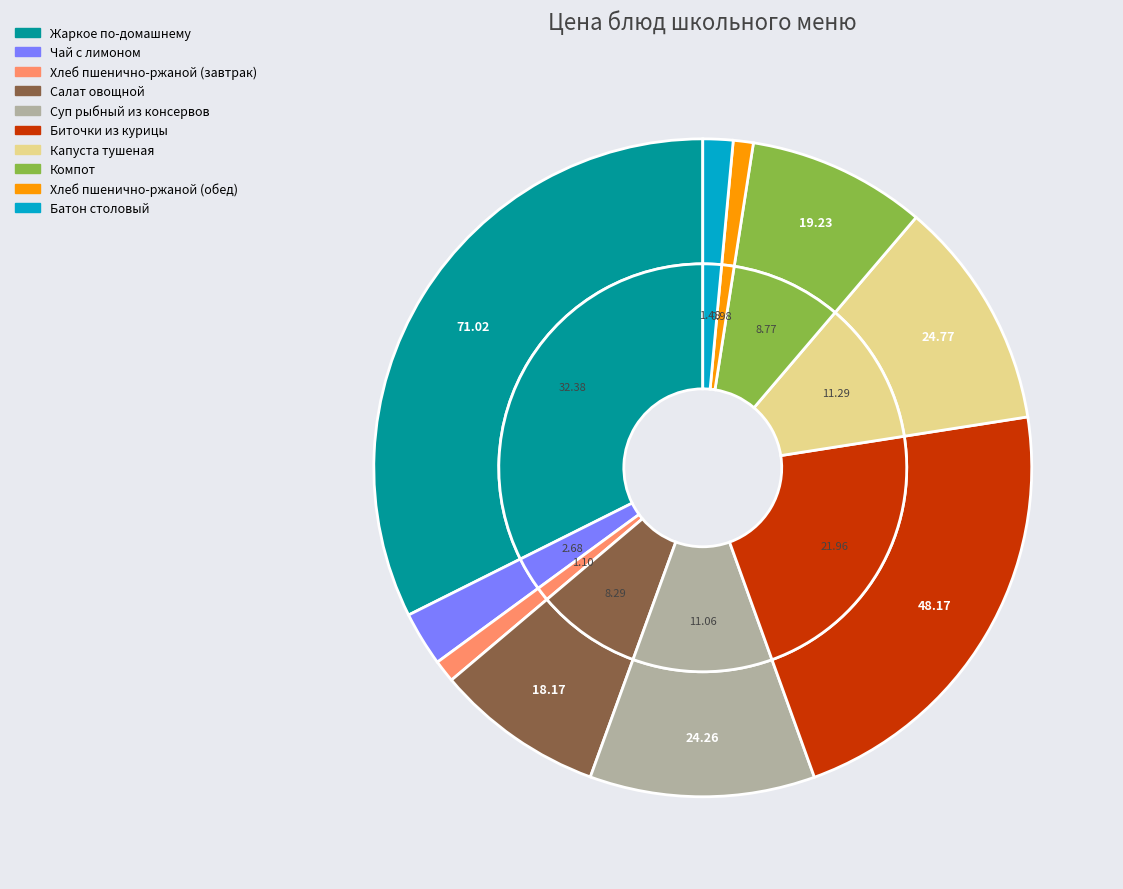

Count the number of slices in the pie.

10